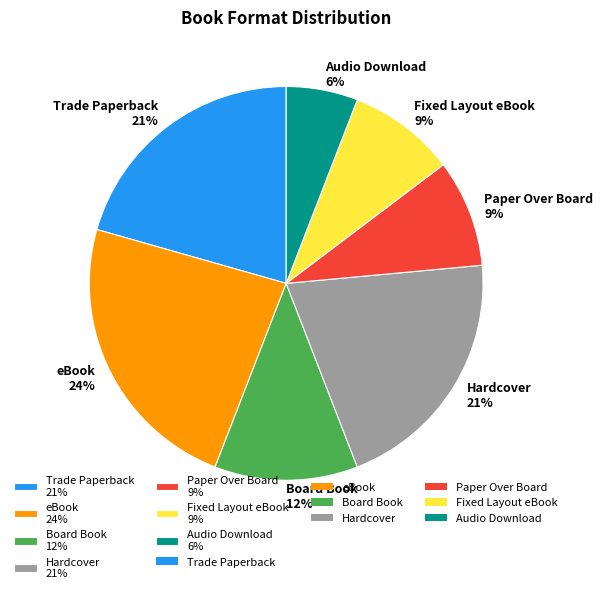

Is it true that Paper Over Board is 9% of the pie?

True